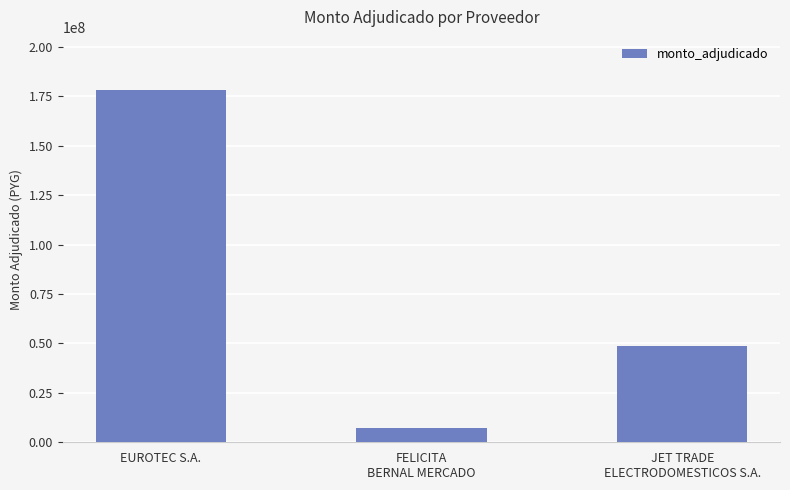

What is the minimum value shown in the chart?

7400000